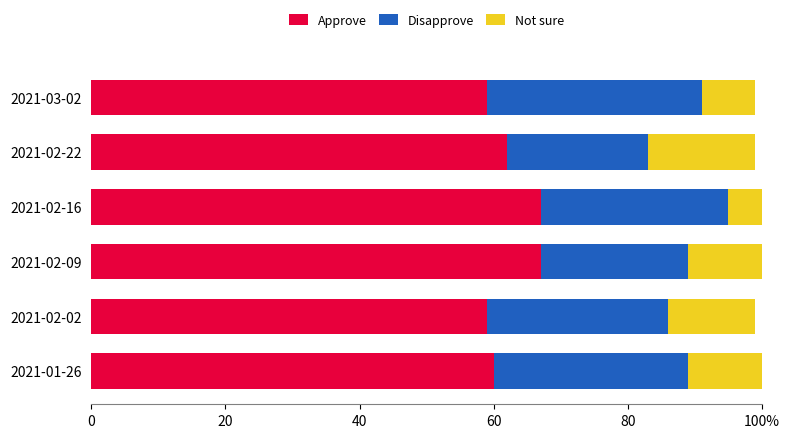

What are all the series names shown in the legend?

Approve, Disapprove, Not sure